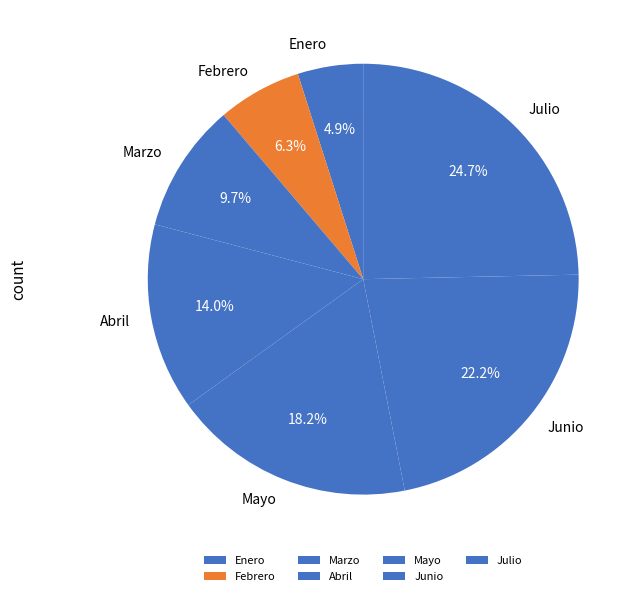

How many segments does this pie chart have?

7